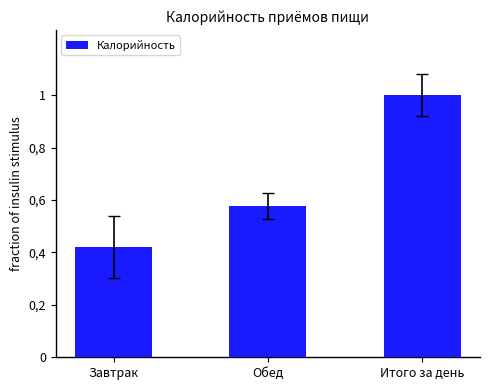

Are the bars horizontal?

No